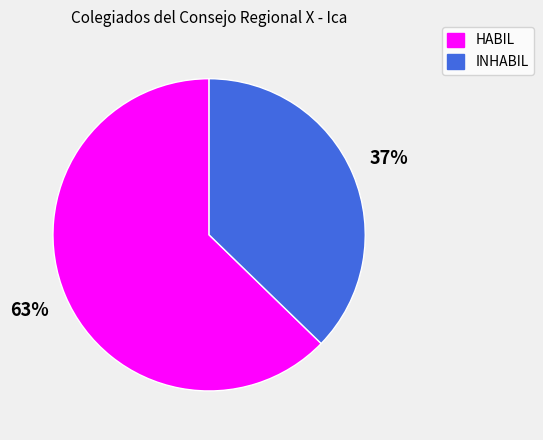

The INHABIL slice represents 30% of the pie. True or false?

False